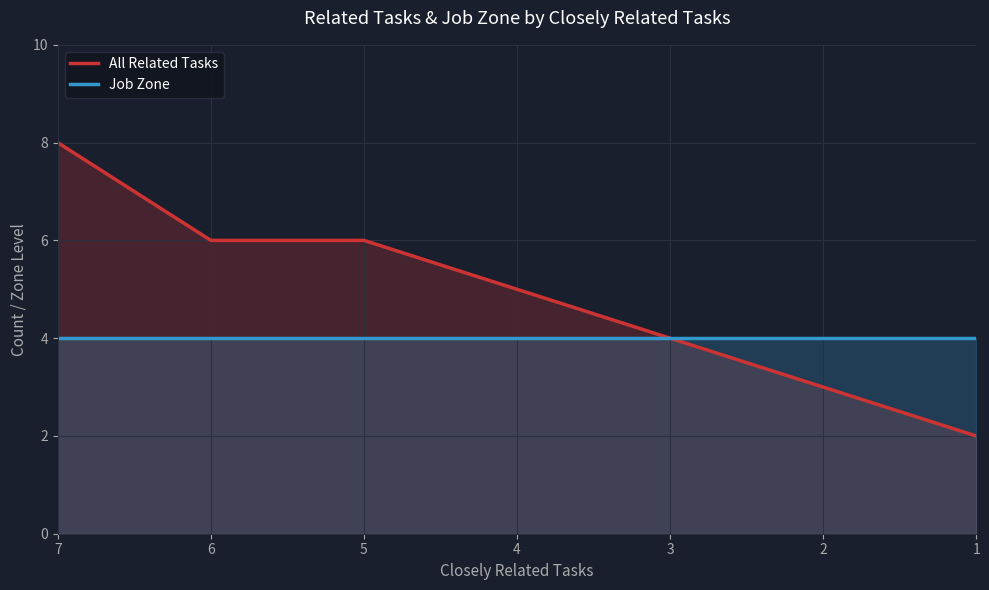

What is the value of the All Related Tasks point at the 6th from the left?

3